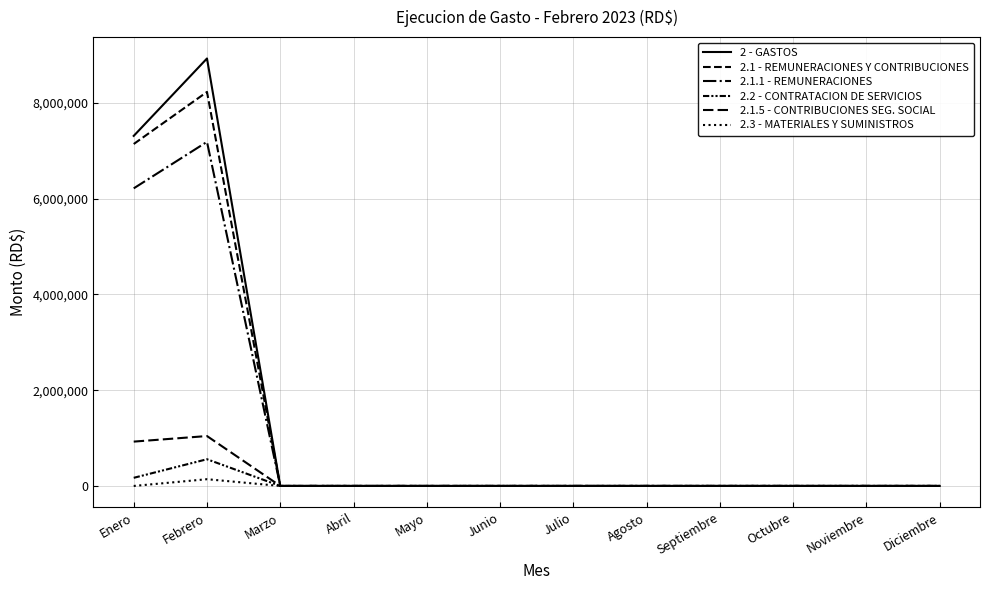

Does the chart have visible grid lines?

Yes